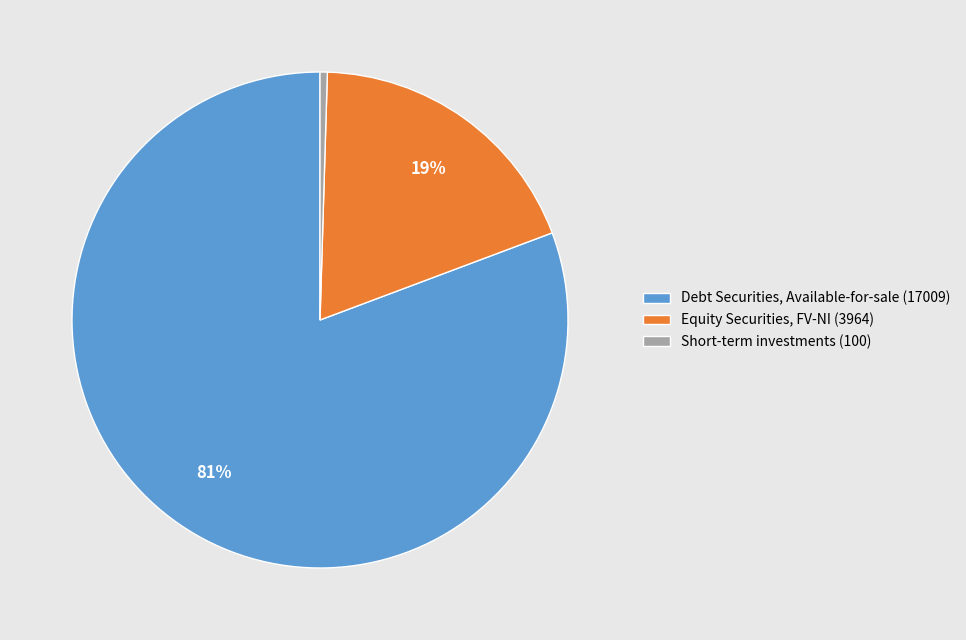

Count the number of slices in the pie.

3